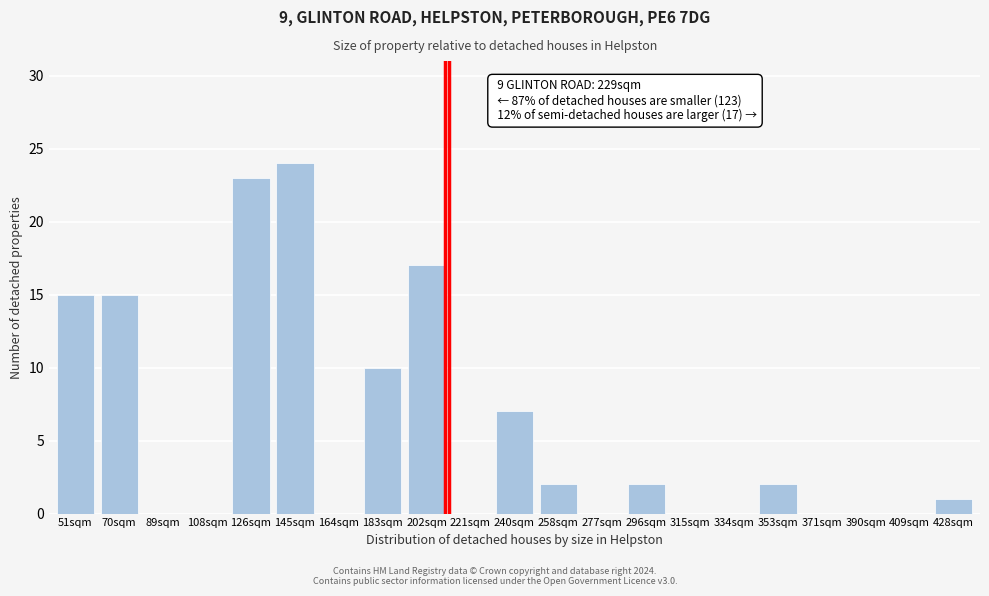

Reading left to right, extract all data points from this chart.

51sqm=15	70sqm=15	89sqm=0	108sqm=0	126sqm=23	145sqm=24	164sqm=0	183sqm=10	202sqm=17	221sqm=0	240sqm=7	258sqm=2	277sqm=0	296sqm=2	315sqm=0	334sqm=0	353sqm=2	371sqm=0	390sqm=0	409sqm=0	428sqm=1